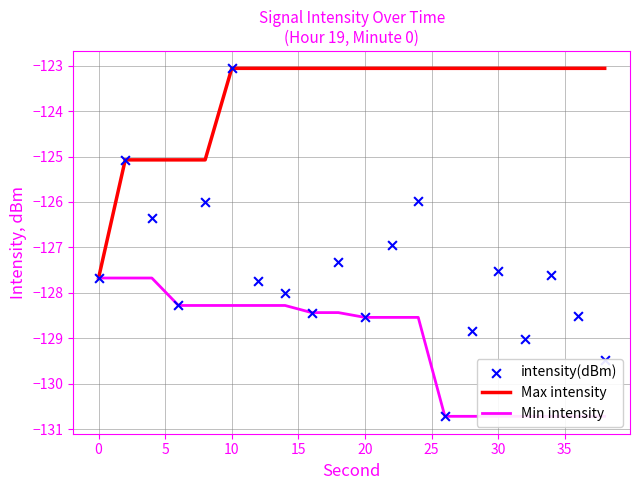

Which series reaches the minimum Y coordinate?

Min intensity